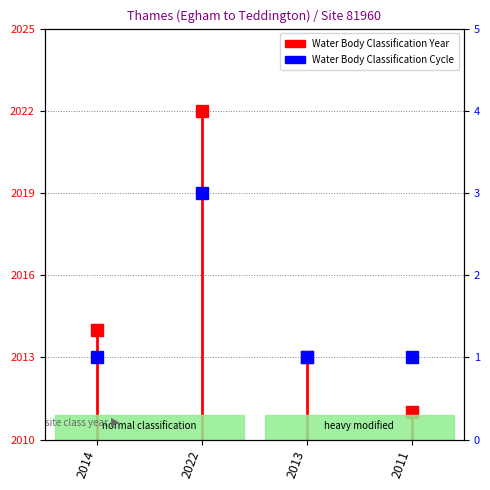

What is the minimum value shown in the chart?

2010